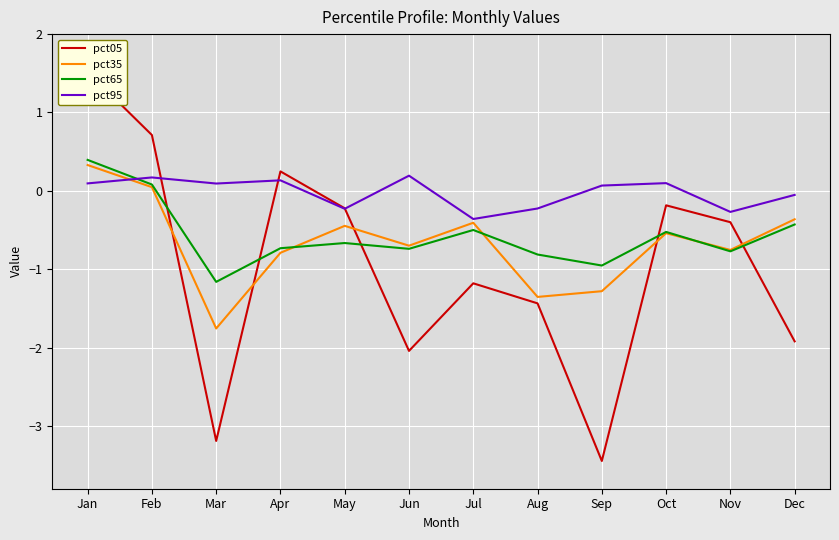

Does the chart display data point markers on the line(s)?

No